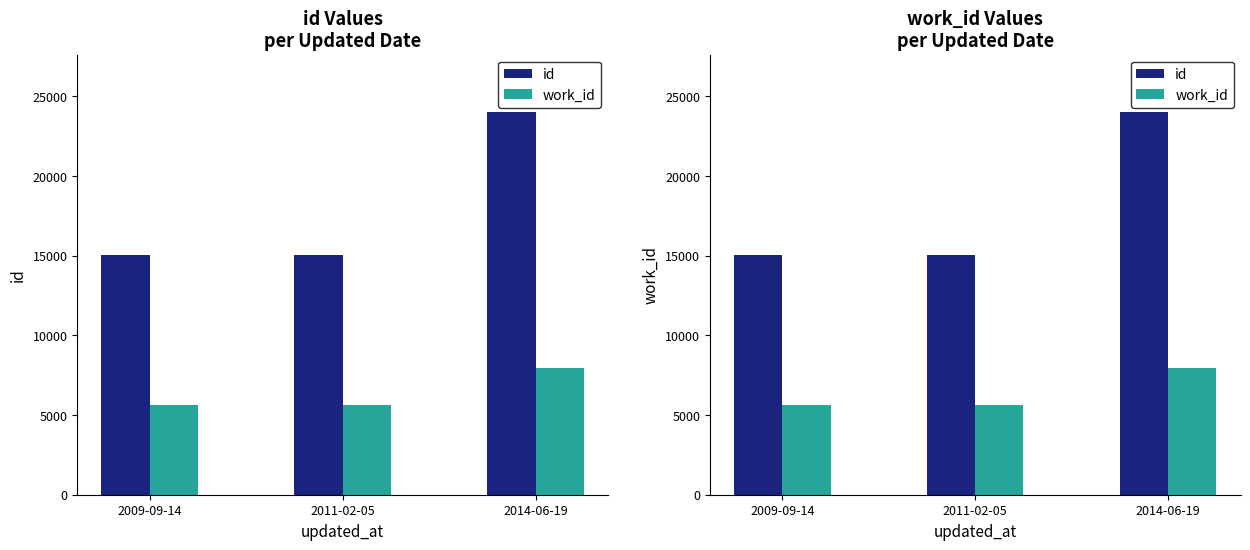

Reading right to left, what are all the values shown in this chart?

id: 24008	15024	15022
work_id: 7934	5614	5614